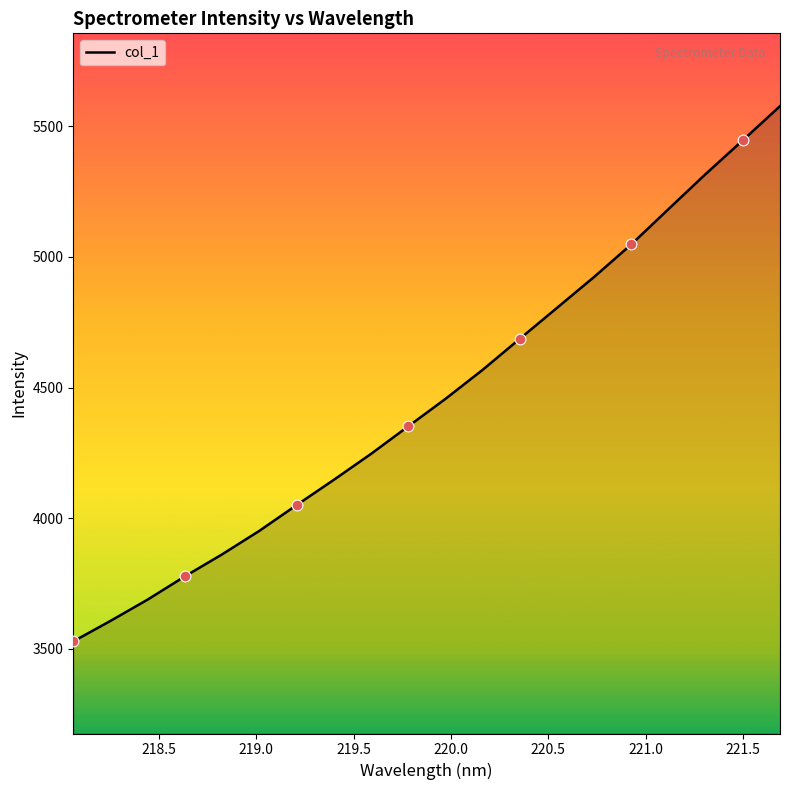

What is the minimum value shown in the chart?

3527.6